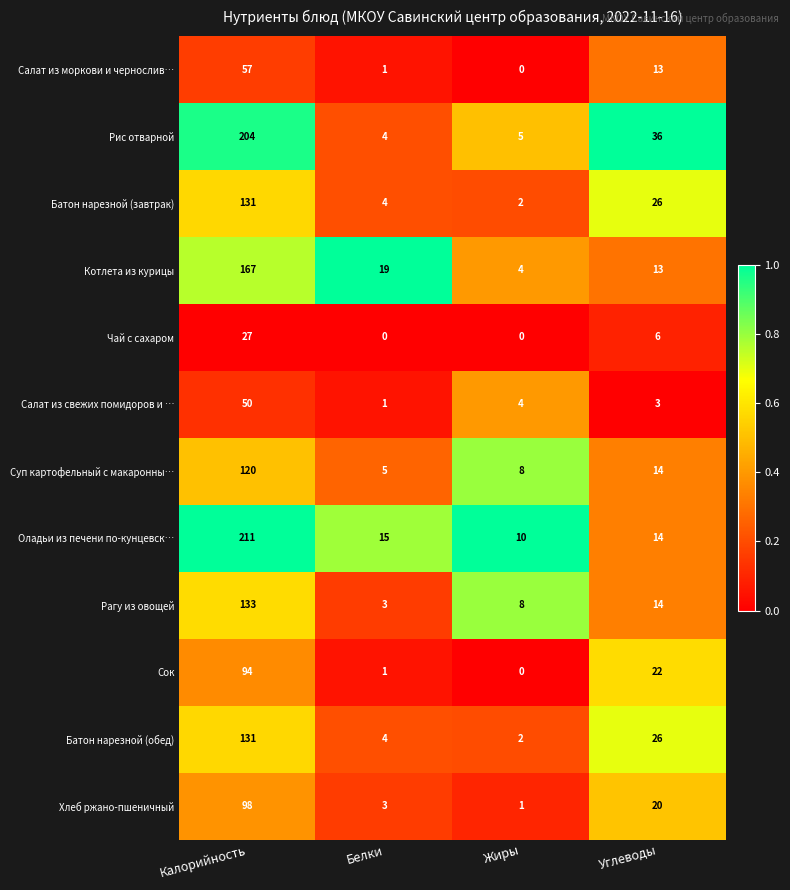

What is the sum of the Салат из свежих помидоров и … values at Белки and Углеводы?

4